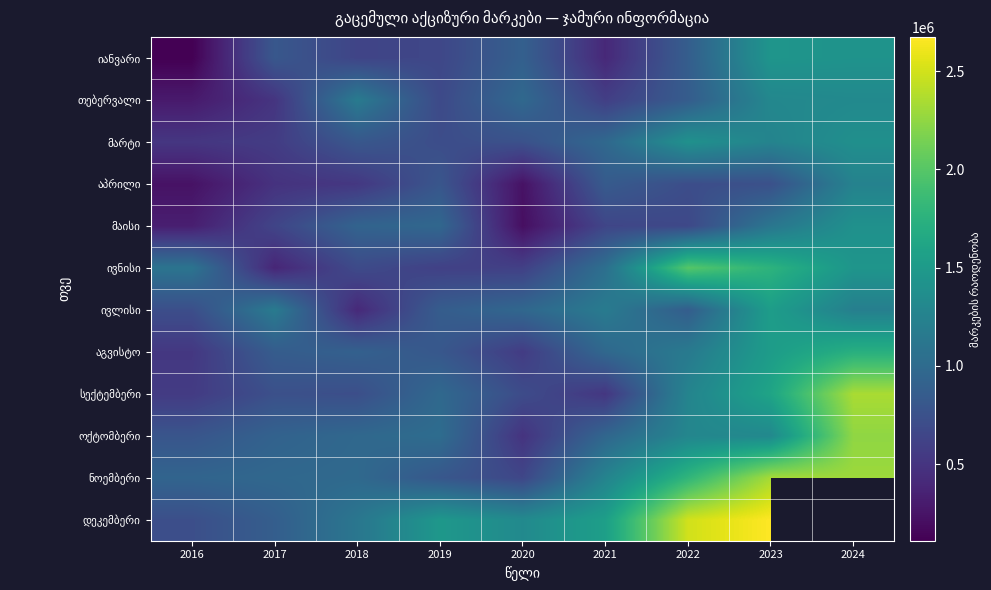

What is the spread (max minus min) of values at 2018?

756857.0